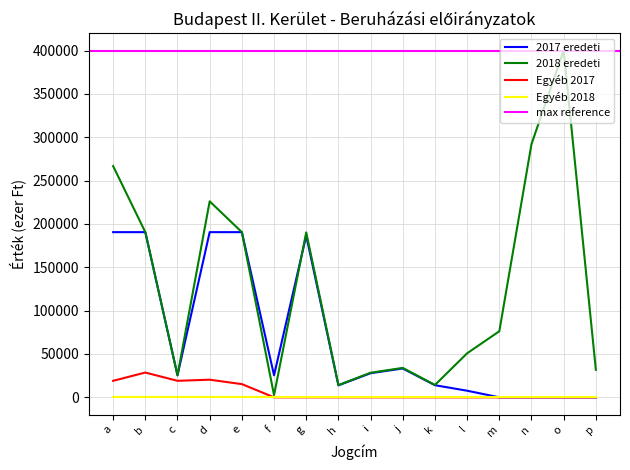

In 2018 eredeti, how many points are lower than both neighbors (excluding endpoints)?

4